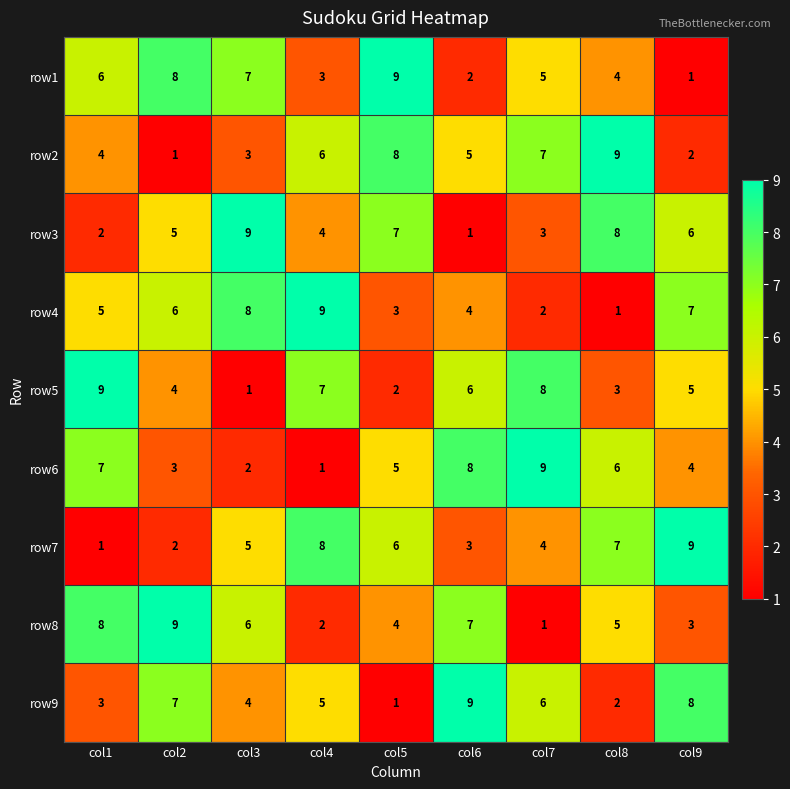

What is the difference between the highest and lowest values at col2?

8